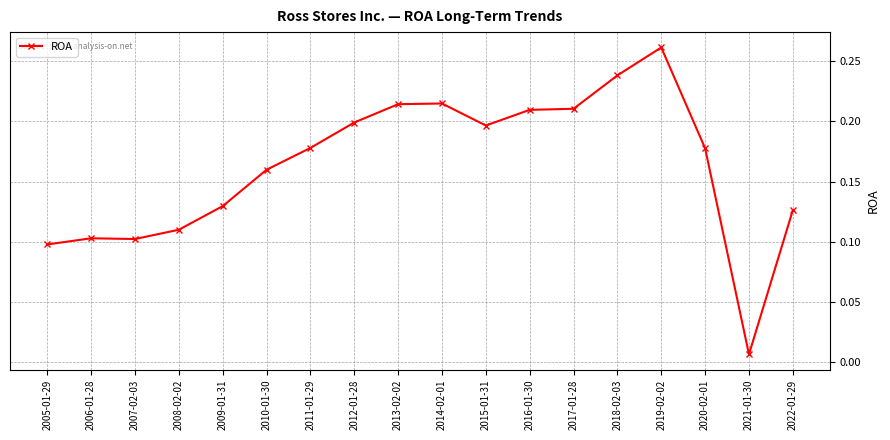

True or false: the data has more than 1 interior local peaks.

True